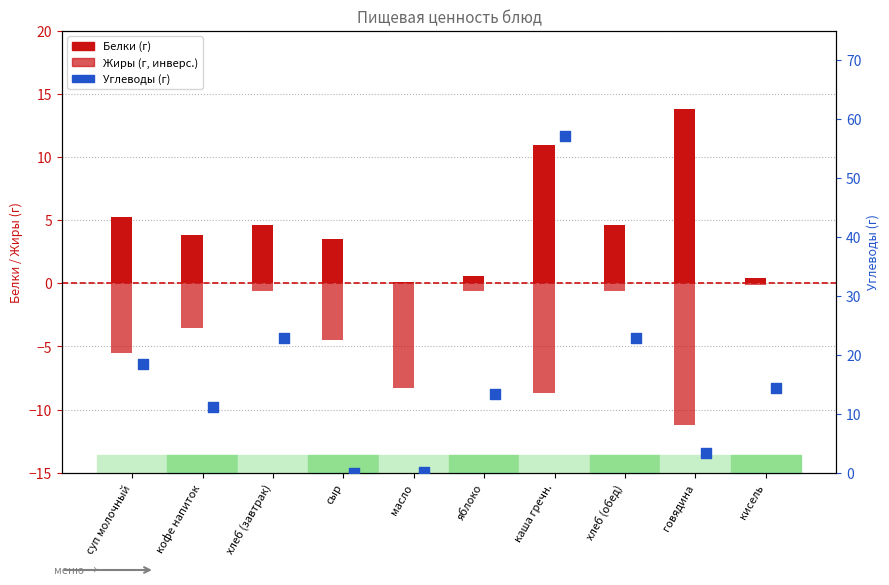

At how many categories does at least one series exceed 8?

8